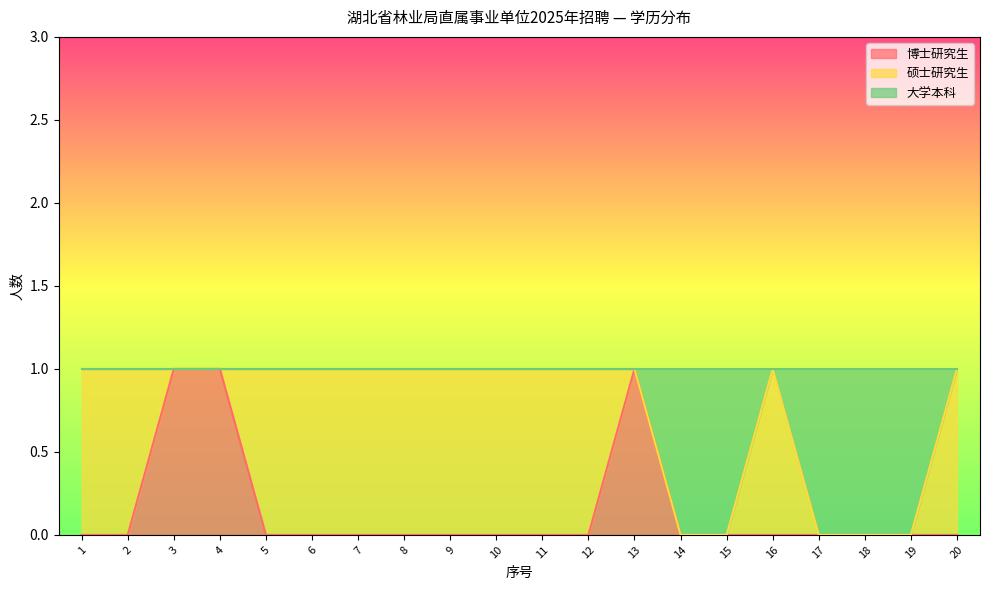

True or false: 博士研究生 has a value of 0 at 5.

True